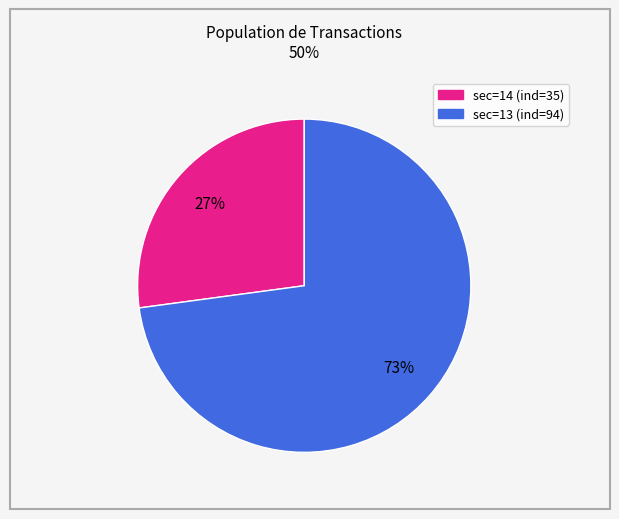

Is there a majority slice in this chart?

Yes